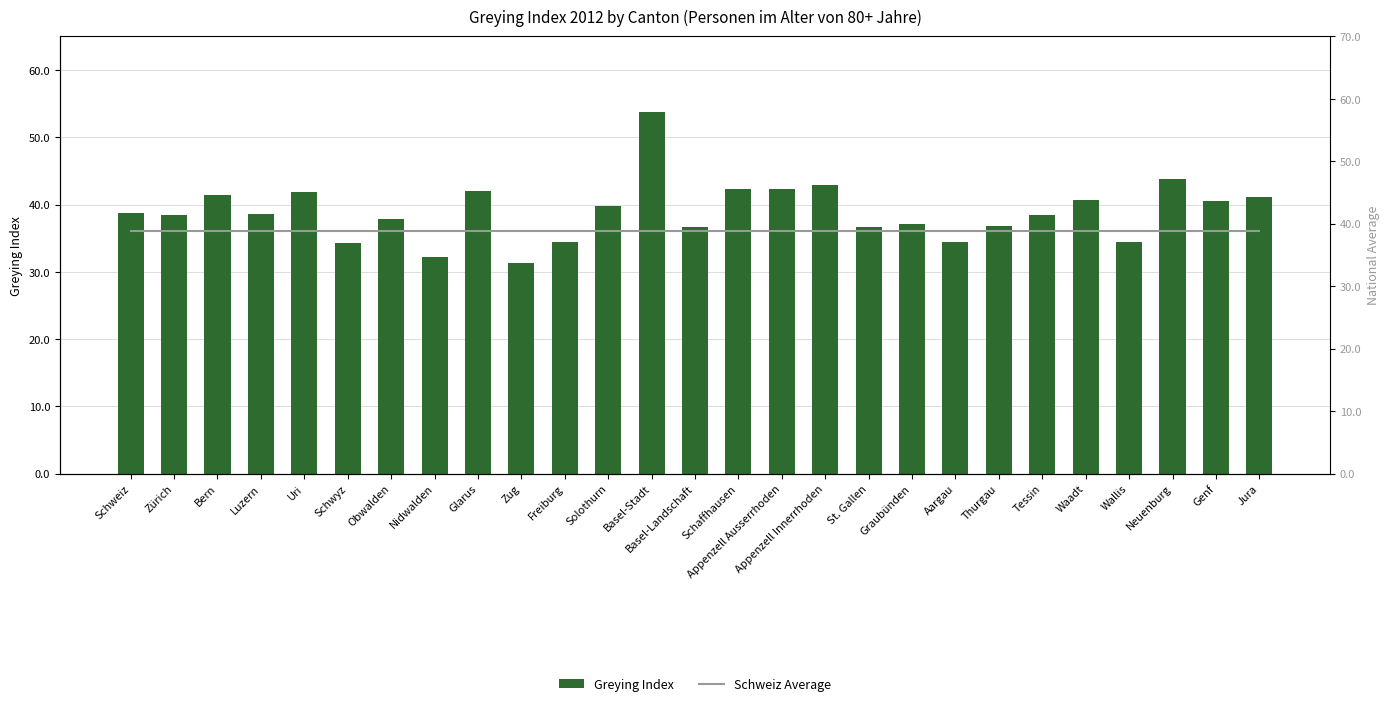

Which series has the widest spread of values?

Greying Index